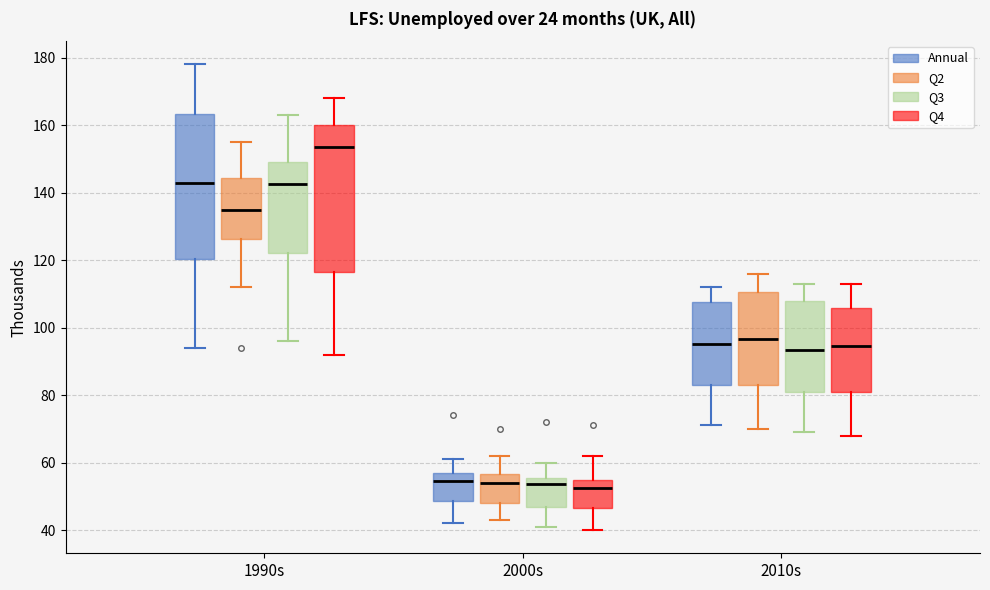

Reading left to right, read every box against the y-axis: the position of its median line, the range the box covers, and the ends of its whiskers. The values are not printed on the chart, so give them approximately, as read against the axis.

1990s (Annual): median 144, box 120 to 164, whiskers 94 to 178
1990s (Q2): median 136, box 126 to 144, whiskers 112 to 156
1990s (Q3): median 142, box 122 to 150, whiskers 96 to 164
1990s (Q4): median 154, box 116 to 160, whiskers 92 to 168
2000s (Annual): median 54, box 48 to 58, whiskers 42 to 62
2000s (Q2): median 54, box 48 to 56, whiskers 44 to 62
2000s (Q3): median 54, box 46 to 56, whiskers 42 to 60
2000s (Q4): median 52, box 46 to 54, whiskers 40 to 62
2010s (Annual): median 96, box 84 to 108, whiskers 72 to 112
2010s (Q2): median 96, box 84 to 110, whiskers 70 to 116
2010s (Q3): median 94, box 82 to 108, whiskers 70 to 114
2010s (Q4): median 94, box 82 to 106, whiskers 68 to 114